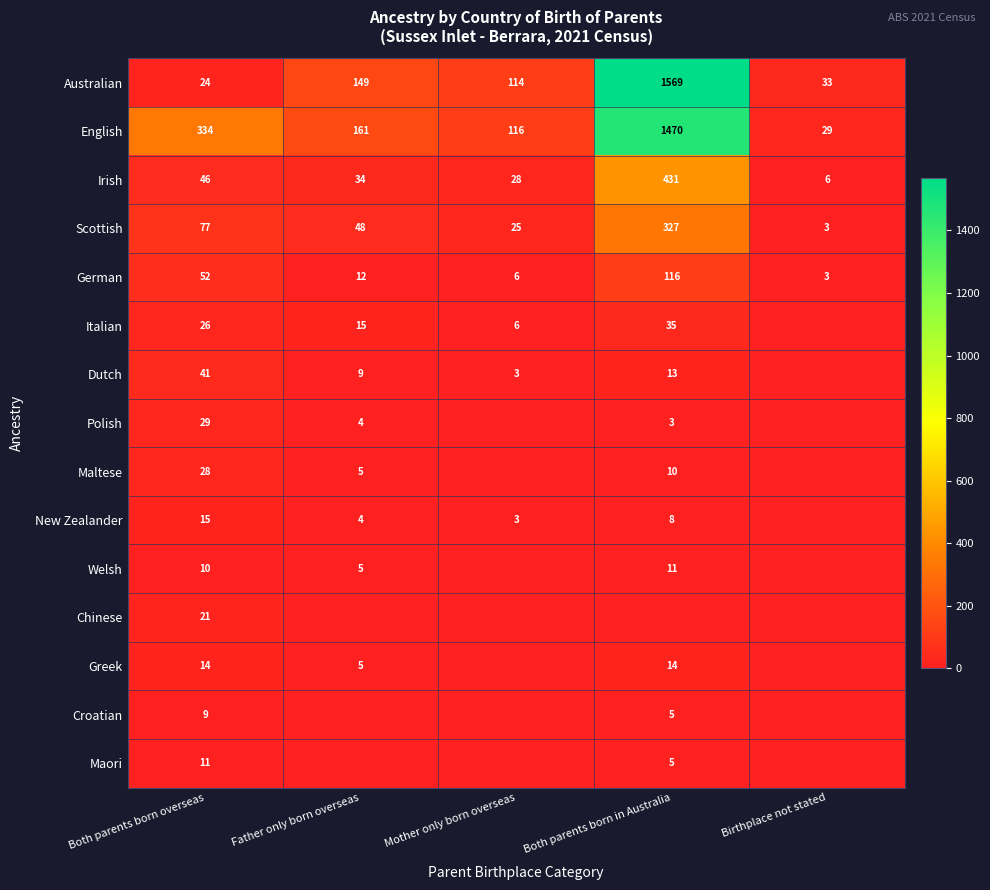

Is the value of Australian at Both parents born overseas greater than the value of Irish at Both parents born in Australia?

No